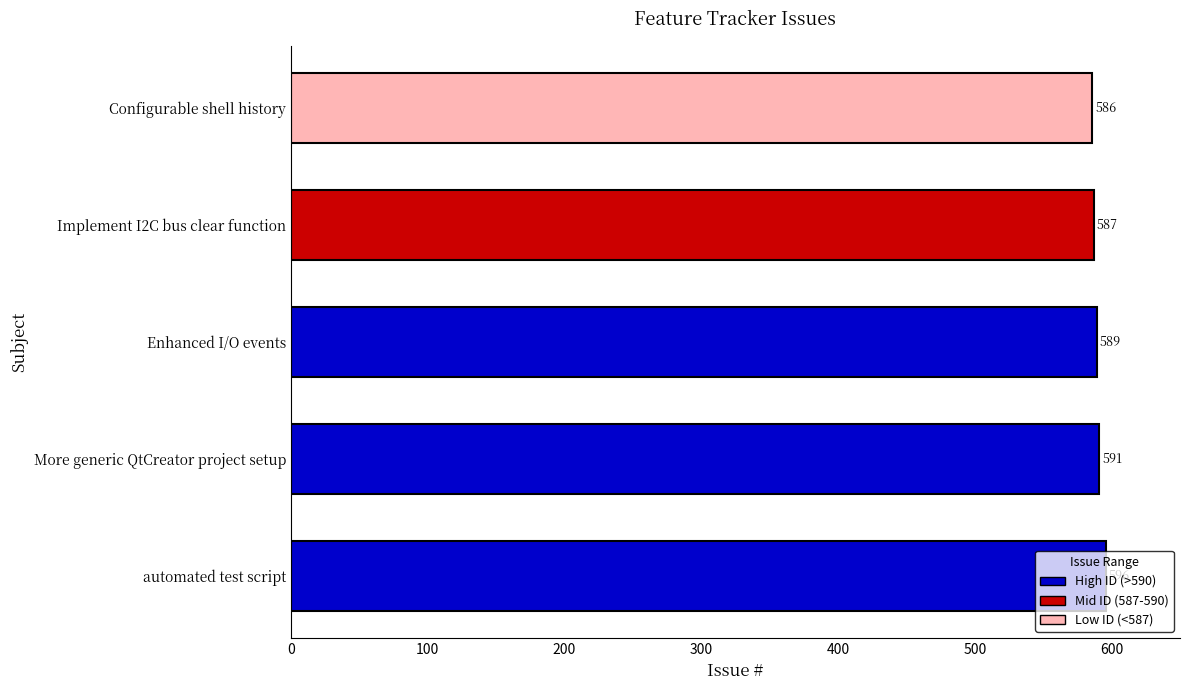

Between Implement I2C bus clear function and More generic QtCreator project setup, which is larger?

More generic QtCreator project setup